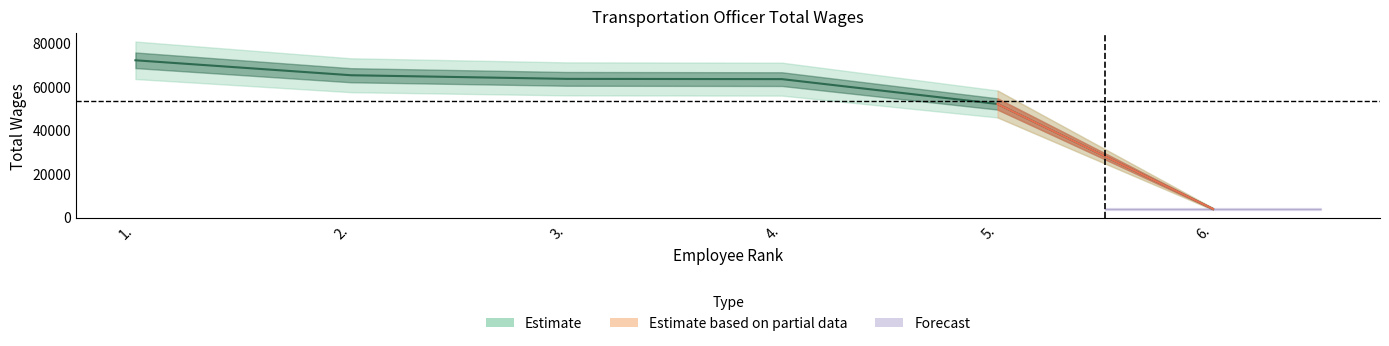

Reading right to left, what are all the values shown in this chart?

3475	51832	63269	63393	65068	71956